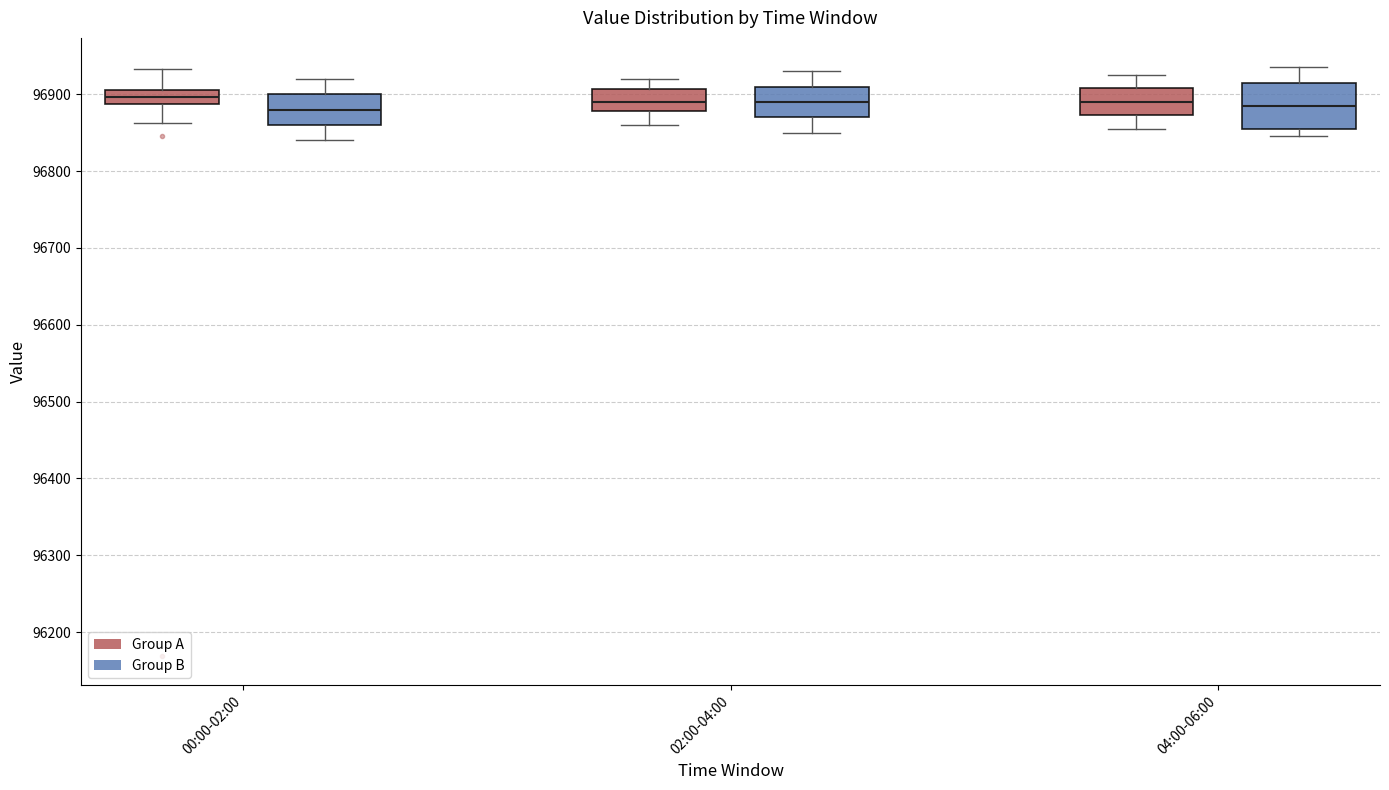

Reading left to right, read every box against the y-axis: the position of its median line, the range the box covers, and the ends of its whiskers. The values are not printed on the chart, so give them approximately, as read against the axis.

00:00-02:00 (Group A): median 96900, box 96890 to 96910, whiskers 96860 to 96930
00:00-02:00 (Group B): median 96880, box 96860 to 96900, whiskers 96840 to 96920
02:00-04:00 (Group A): median 96890, box 96880 to 96910, whiskers 96860 to 96920
02:00-04:00 (Group B): median 96890, box 96870 to 96910, whiskers 96850 to 96930
04:00-06:00 (Group A): median 96890, box 96870 to 96910, whiskers 96860 to 96930
04:00-06:00 (Group B): median 96890, box 96860 to 96920, whiskers 96850 to 96940